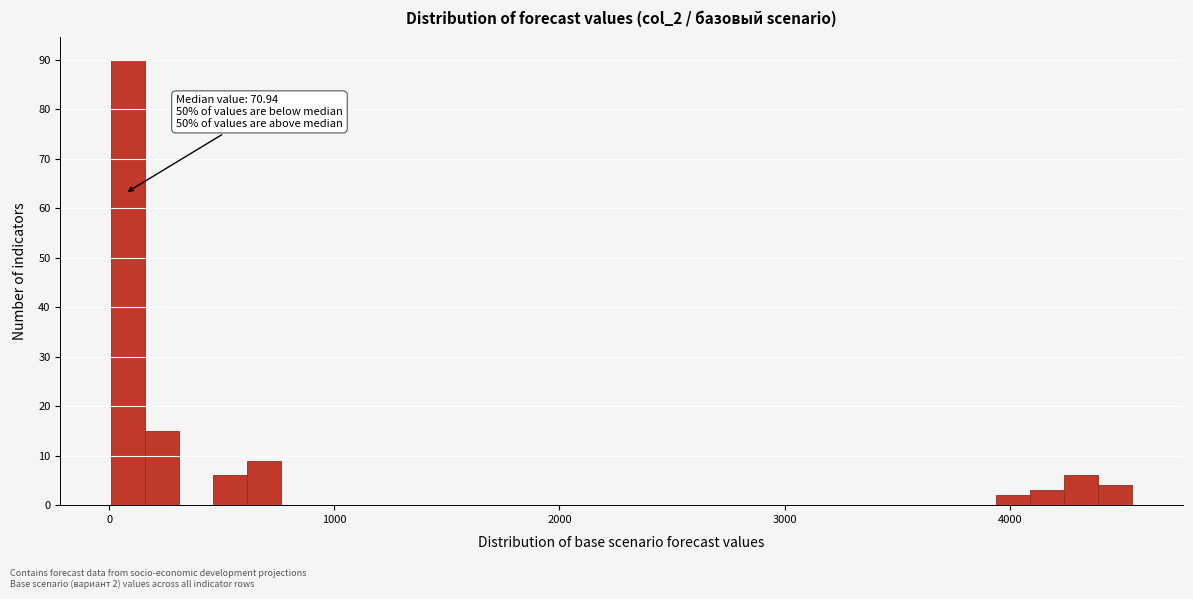

Around what value on the x-axis is the tallest bar? Give the approximate position of its centre, as read against the axis.

100